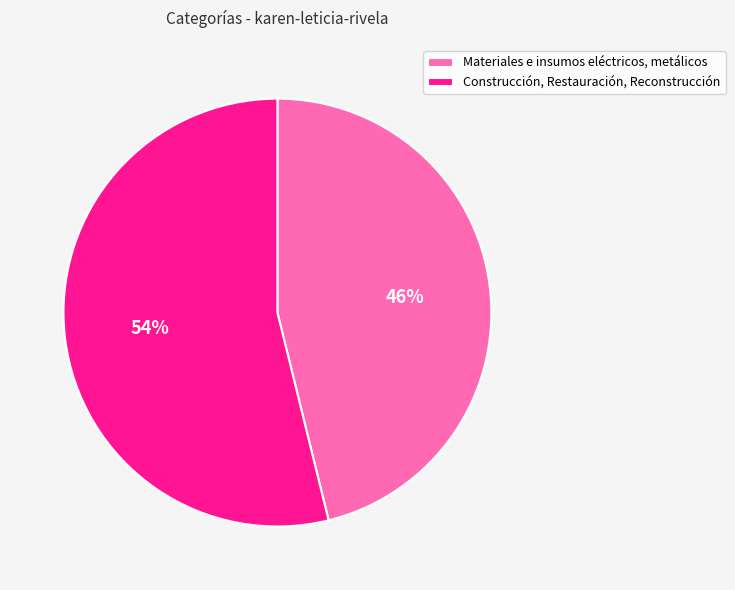

Is it true that Materiales e insumos eléctricos, metálicos is 46% of the pie?

True